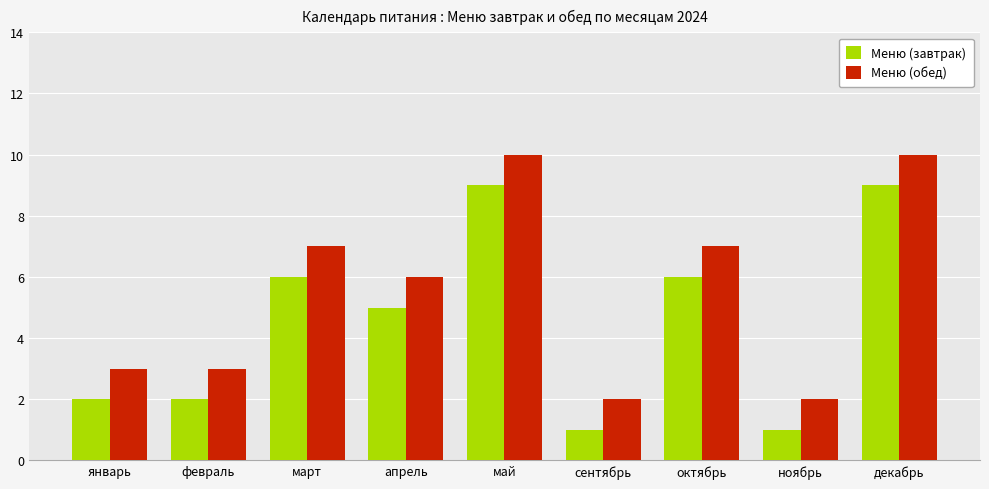

What is the difference between the Меню (обед) values at май and апрель?

4